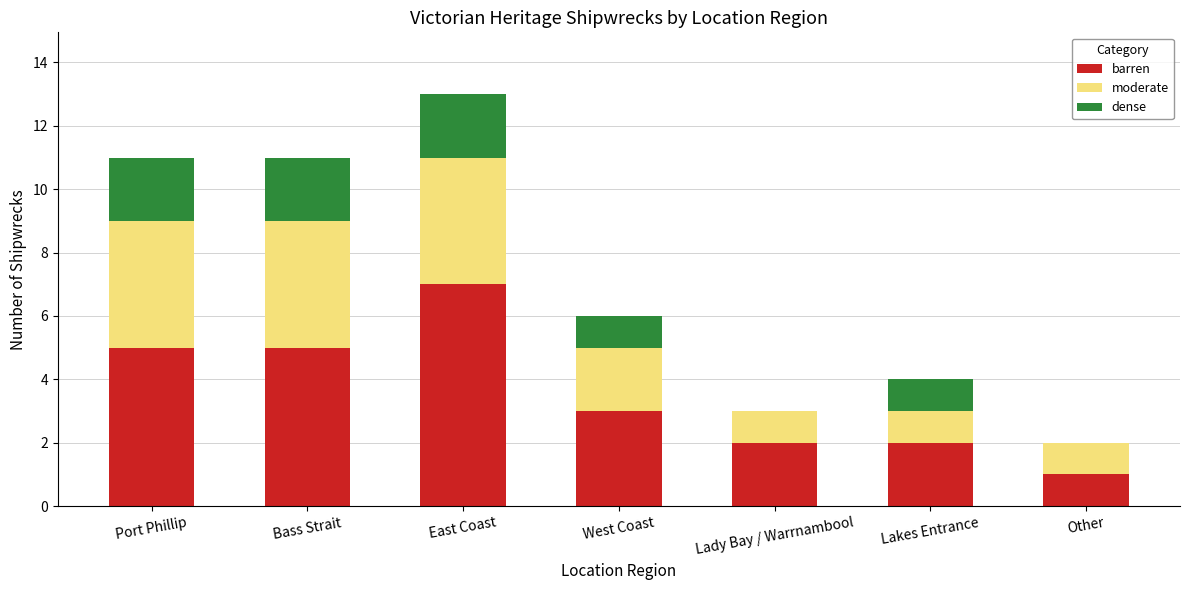

What are all the series names shown in the legend?

barren, moderate, dense